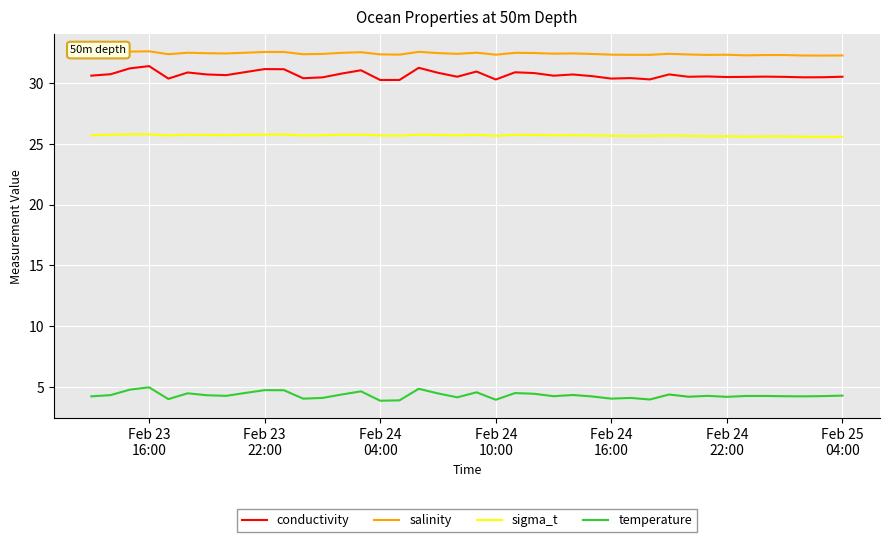

Which series has the largest total across all categories?

salinity